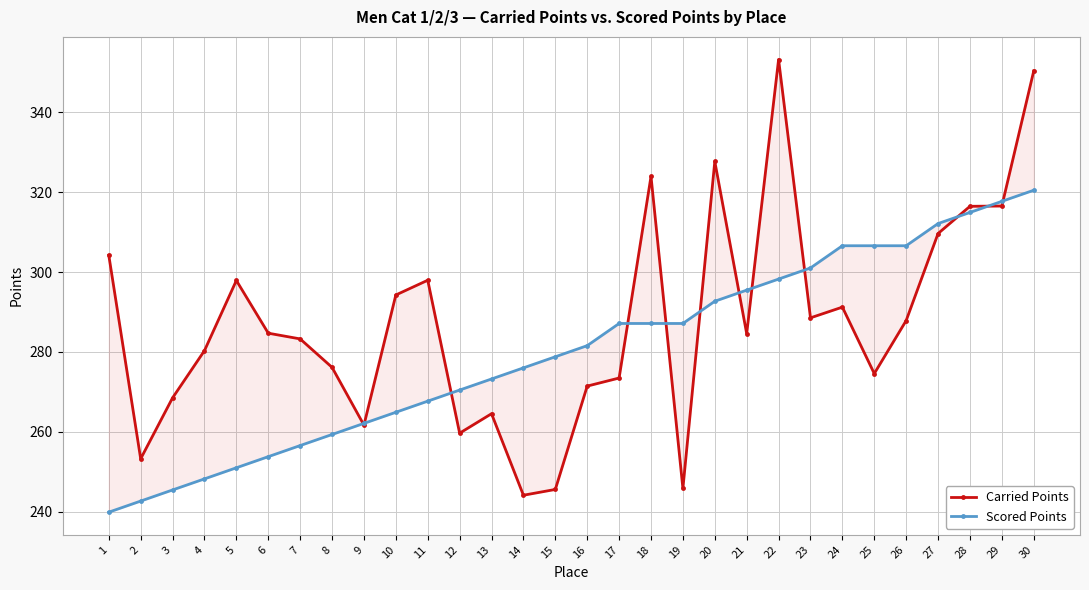

Is this an area chart (filled region under the line)?

No